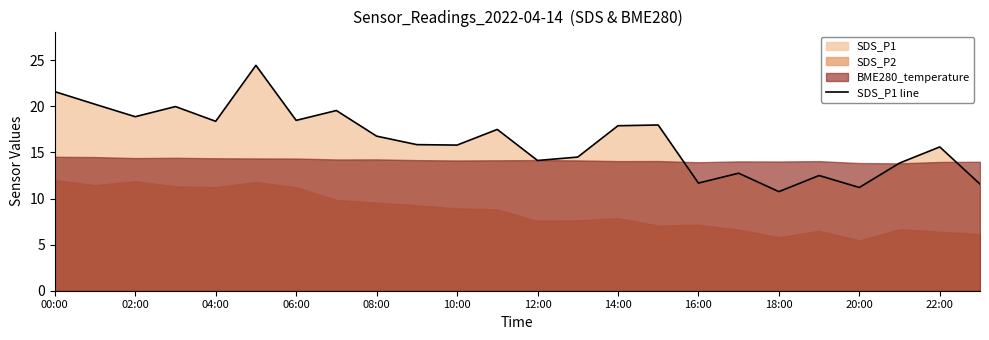

What is the average value?

16.3